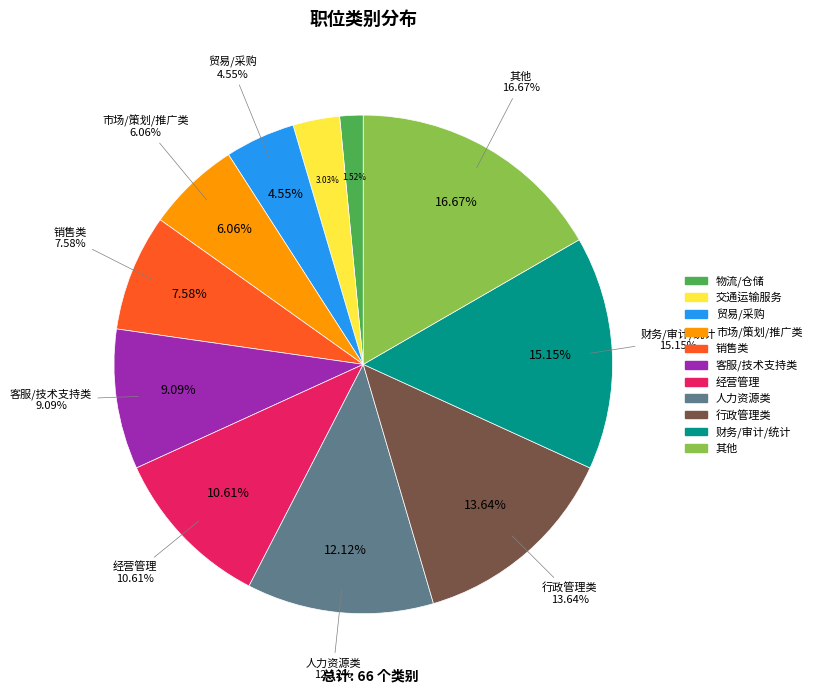

Which has a higher value, 销售类 or 交通运输服务?

销售类